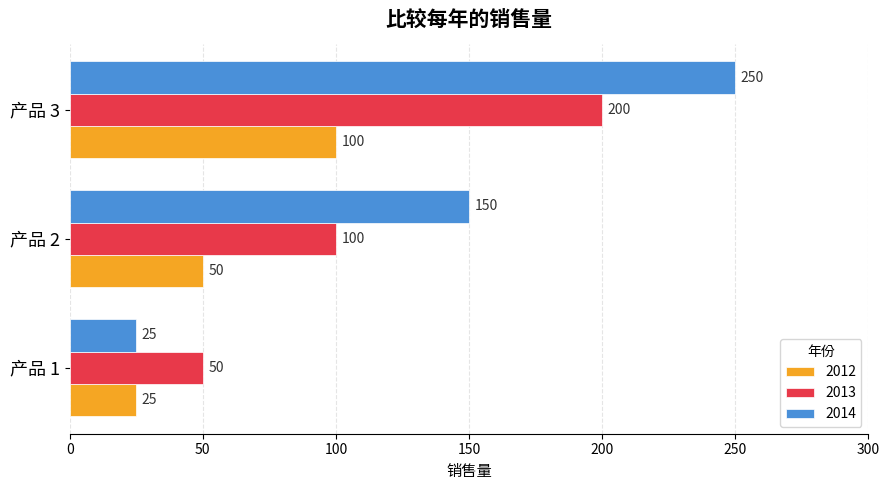

What is the difference between the 2014 values at 产品 2 and 产品 3?

100